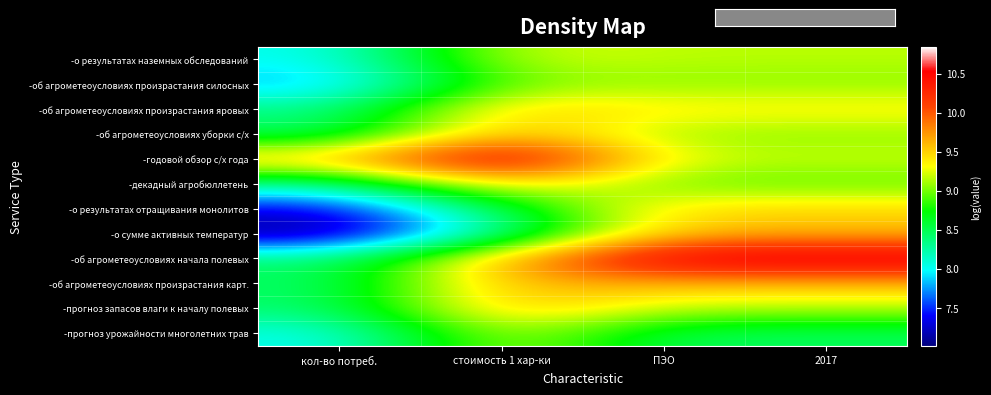

What is the total value across all series at стоимость 1 хар-ки?

112.7